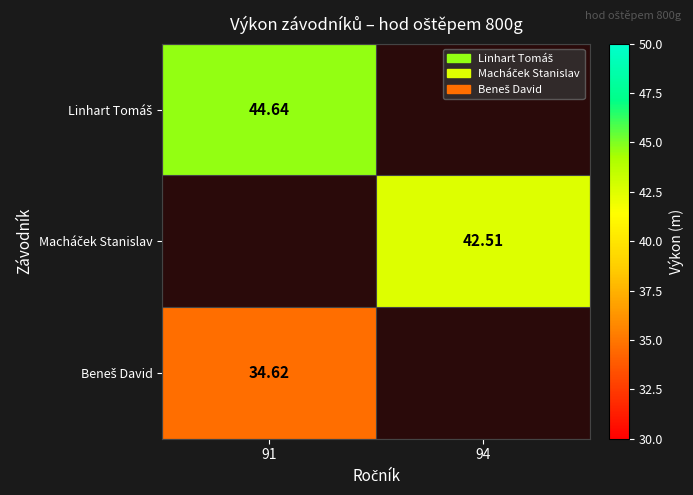

Read the Macháček Stanislav value at 94.

42.5